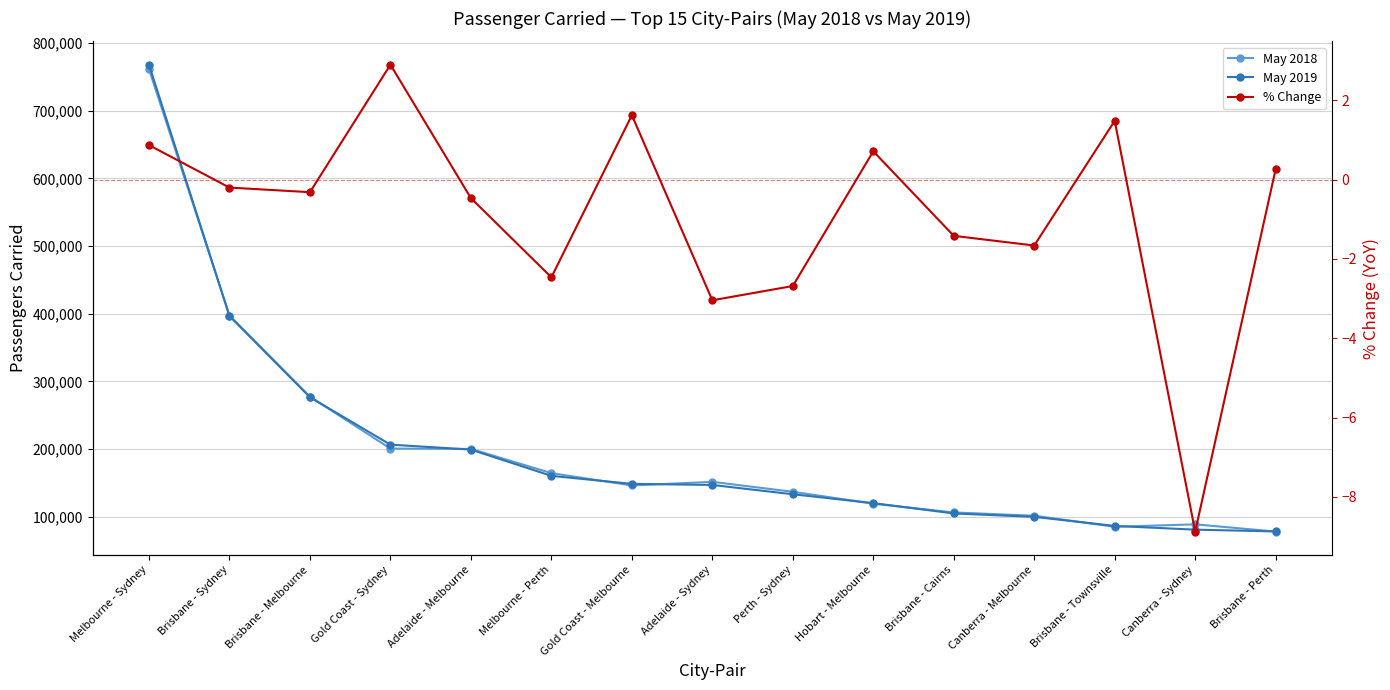

What is the sum of all % Change values?

-13.3